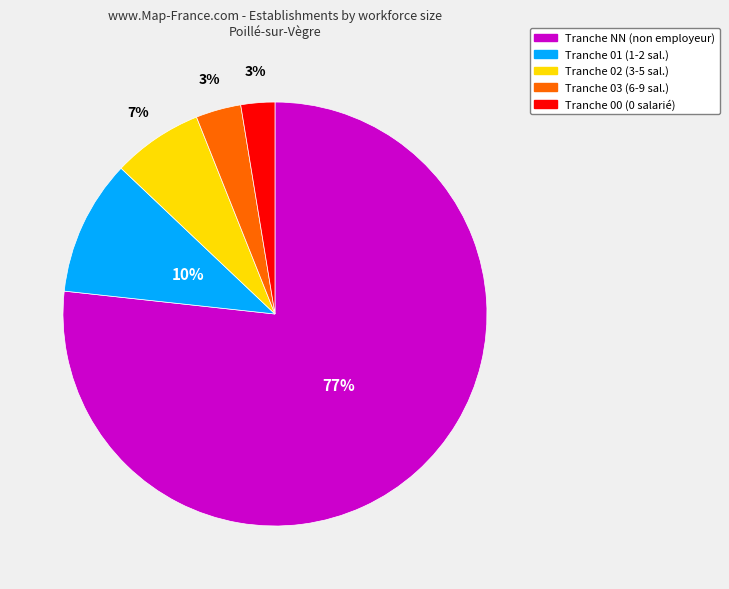

Is there any slice that represents more than half of the pie?

Yes